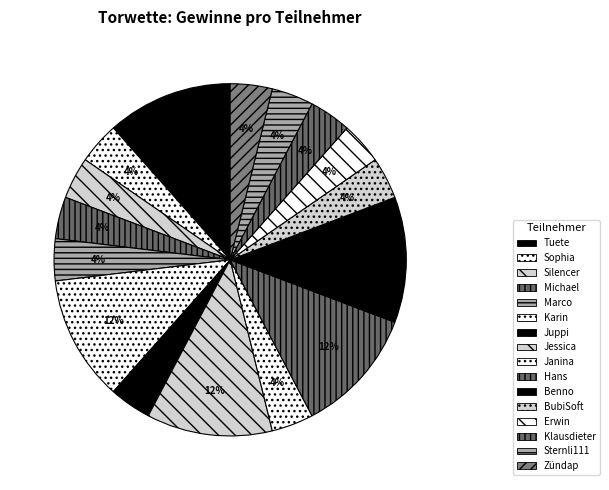

Does Hans account for over 50% of the chart?

No